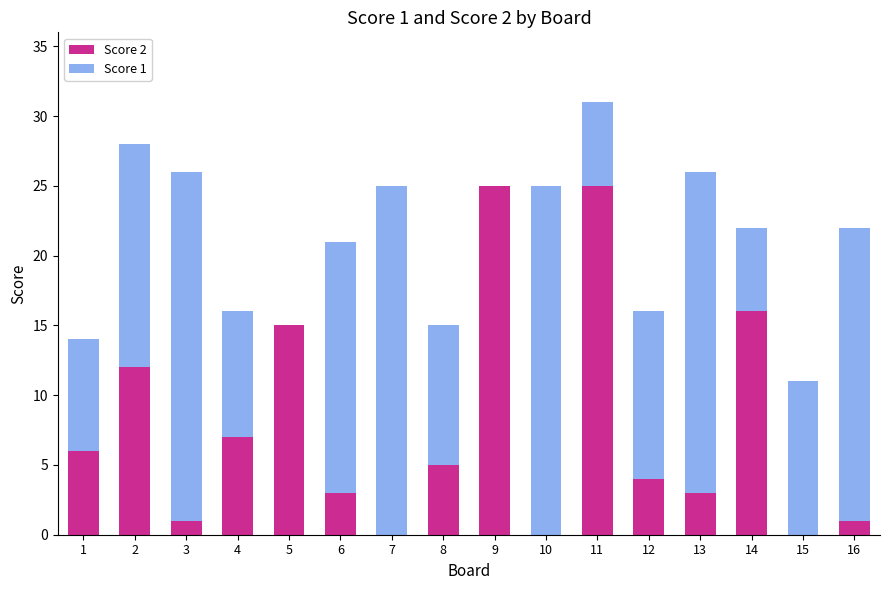

Is it true that Score 2 equals 6 at 12?

False